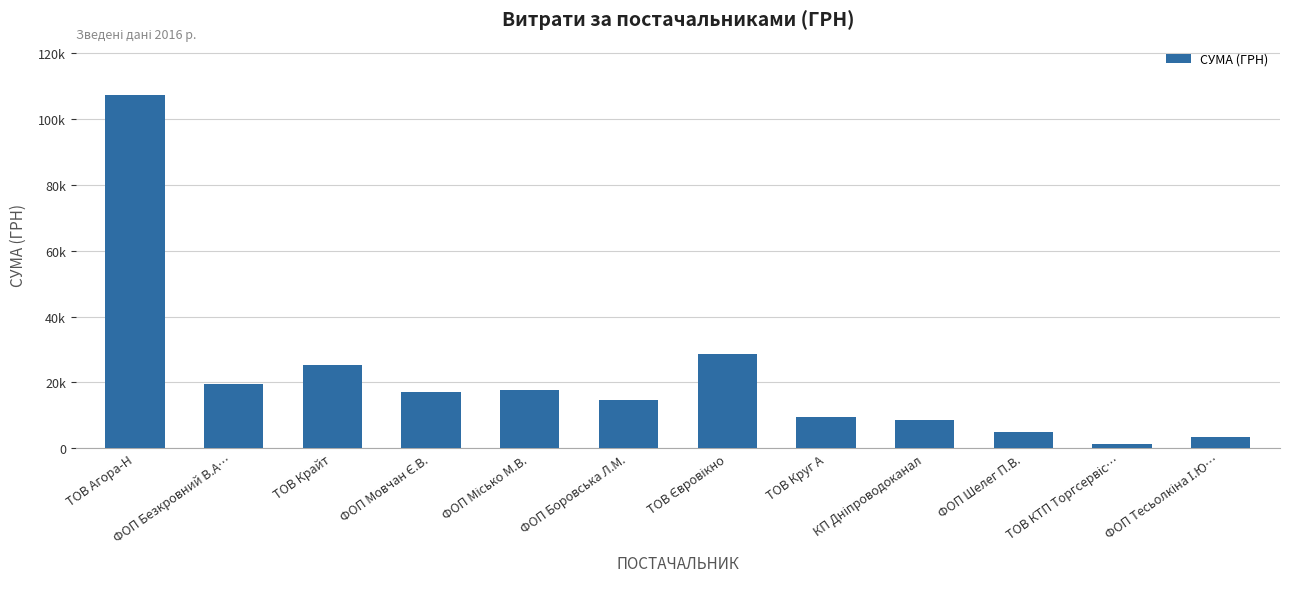

Which label corresponds to the largest value in the chart?

ТОВ Агора-Н